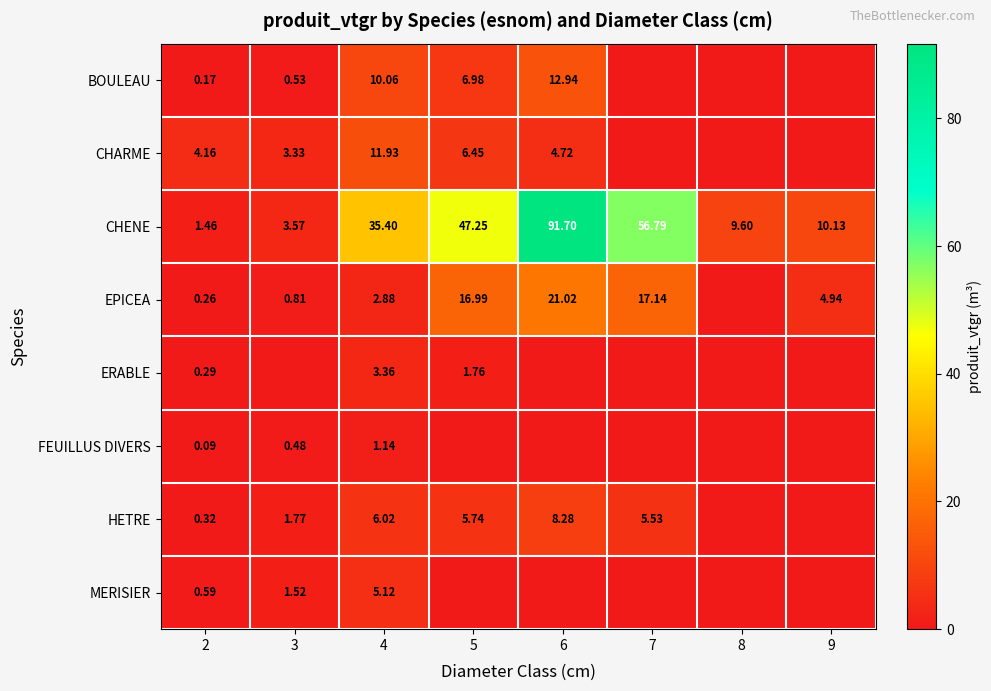

Rank the series at 2 from lowest to highest value.

FEUILLUS DIVERS, BOULEAU, EPICEA, ERABLE, HETRE, MERISIER, CHENE, CHARME